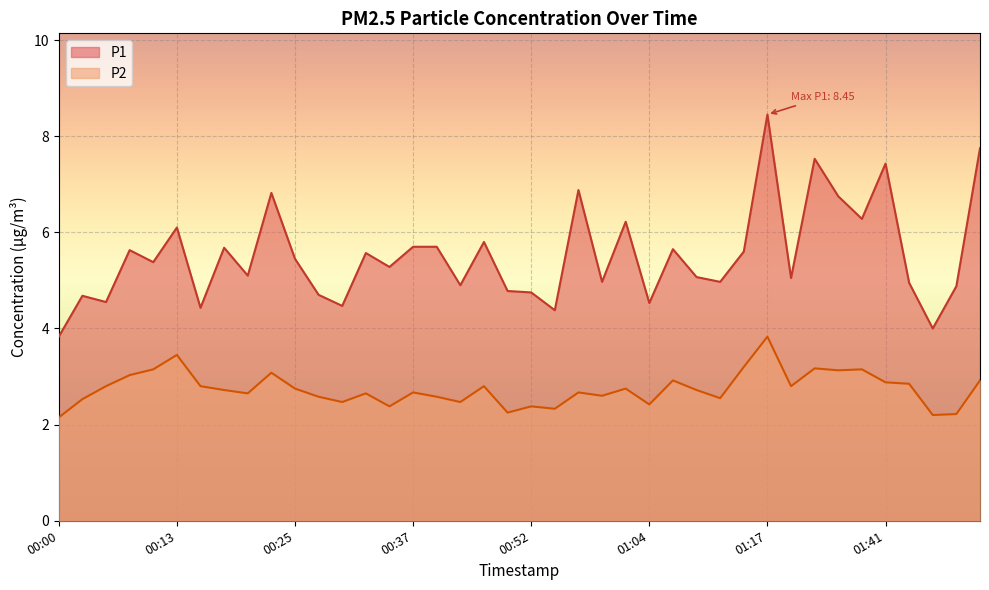

Reading left to right, list all the values displayed in this chart.

P1: 00:00=3.8	00:02=4.7	00:05=4.5	00:08=5.6	00:10=5.4	00:13=6.1	00:15=4.4	00:18=5.7	00:20=5.1	00:22=6.8	00:25=5.5	00:27=4.7	00:30=4.5	00:32=5.6	00:35=5.3	00:37=5.7	00:39=5.7	00:42=4.9	00:47=5.8	00:49=4.8	00:52=4.8	00:54=4.4	00:57=6.9	00:59=5.0	01:02=6.2	01:04=4.5	01:07=5.7	01:09=5.1	01:12=5.0	01:14=5.6	01:17=8.4	01:19=5.0	01:33=7.5	01:36=6.8	01:39=6.3	01:41=7.4	01:44=5.0	01:49=4.0	01:52=4.9	01:58=7.8
P2: 00:00=2.1	00:02=2.5	00:05=2.8	00:08=3.0	00:10=3.1	00:13=3.5	00:15=2.8	00:18=2.7	00:20=2.6	00:22=3.1	00:25=2.8	00:27=2.6	00:30=2.5	00:32=2.6	00:35=2.4	00:37=2.7	00:39=2.6	00:42=2.5	00:47=2.8	00:49=2.2	00:52=2.4	00:54=2.3	00:57=2.7	00:59=2.6	01:02=2.8	01:04=2.4	01:07=2.9	01:09=2.7	01:12=2.5	01:14=3.2	01:17=3.8	01:19=2.8	01:33=3.2	01:36=3.1	01:39=3.1	01:41=2.9	01:44=2.9	01:49=2.2	01:52=2.2	01:58=2.9